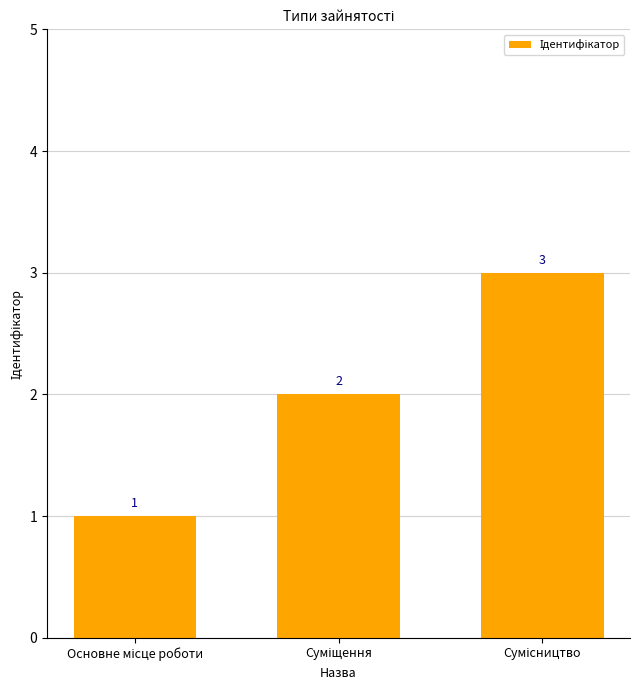

Count the values in the range 1 to 3.

3